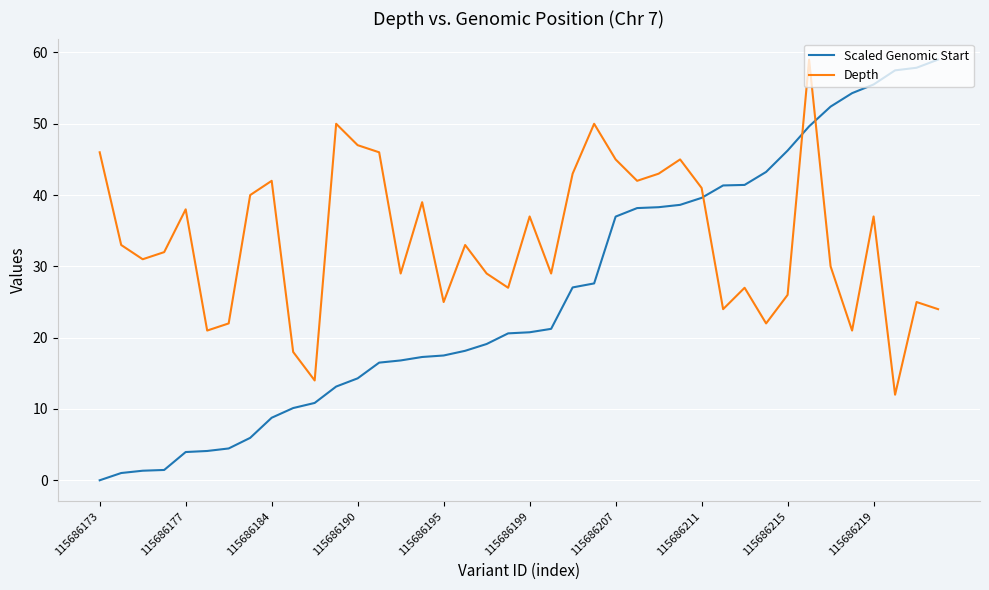

Count the number of data series in this chart.

2